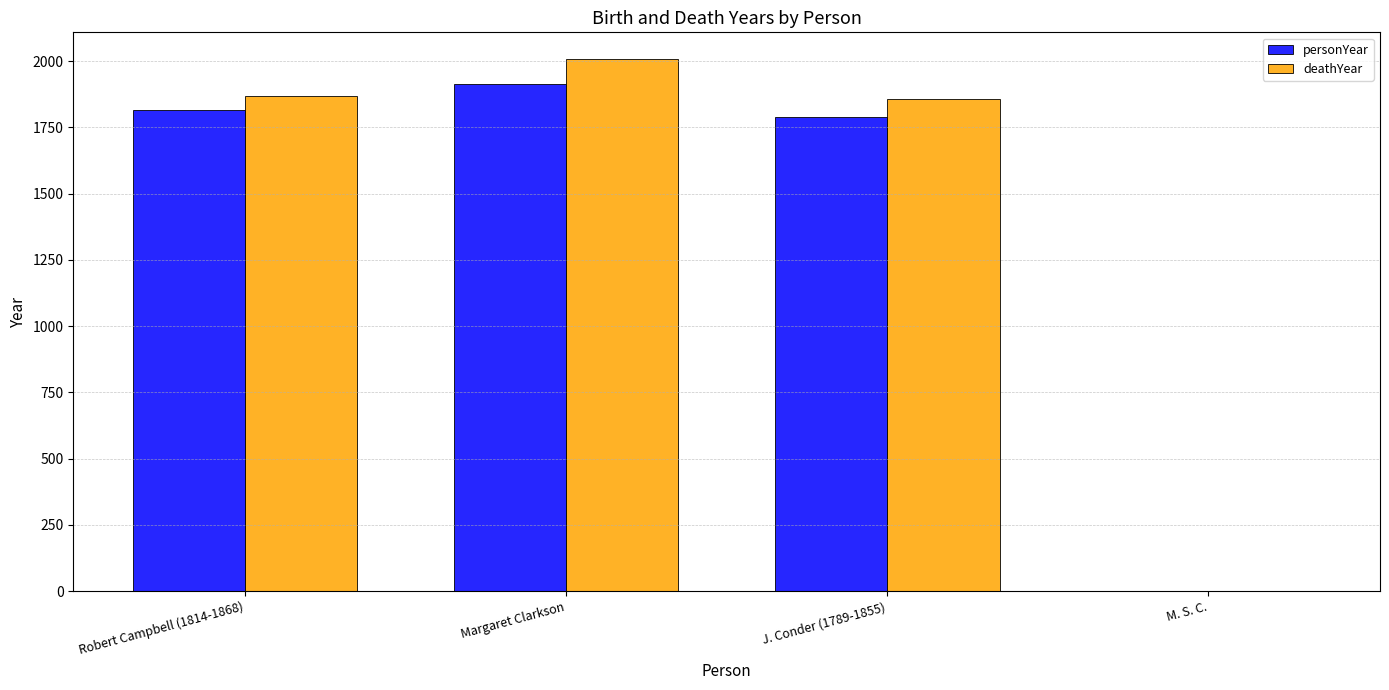

Count the number of categories in the chart.

4